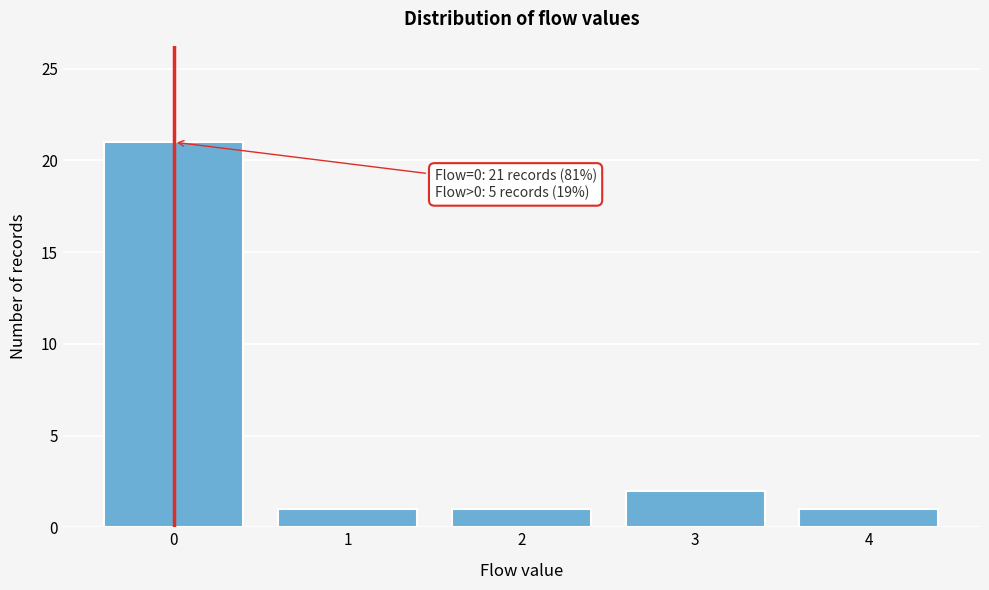

Over which range of the x-axis is the bar tallest?

-0.5 to 0.5